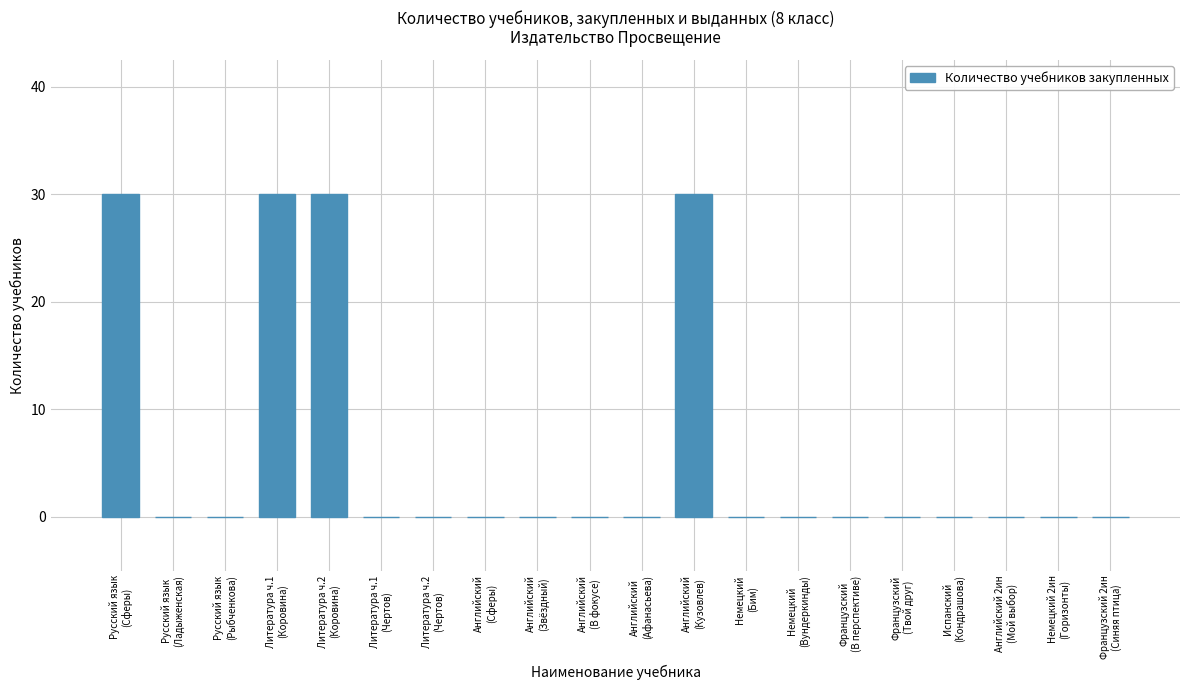

What is the sum of all values?

120